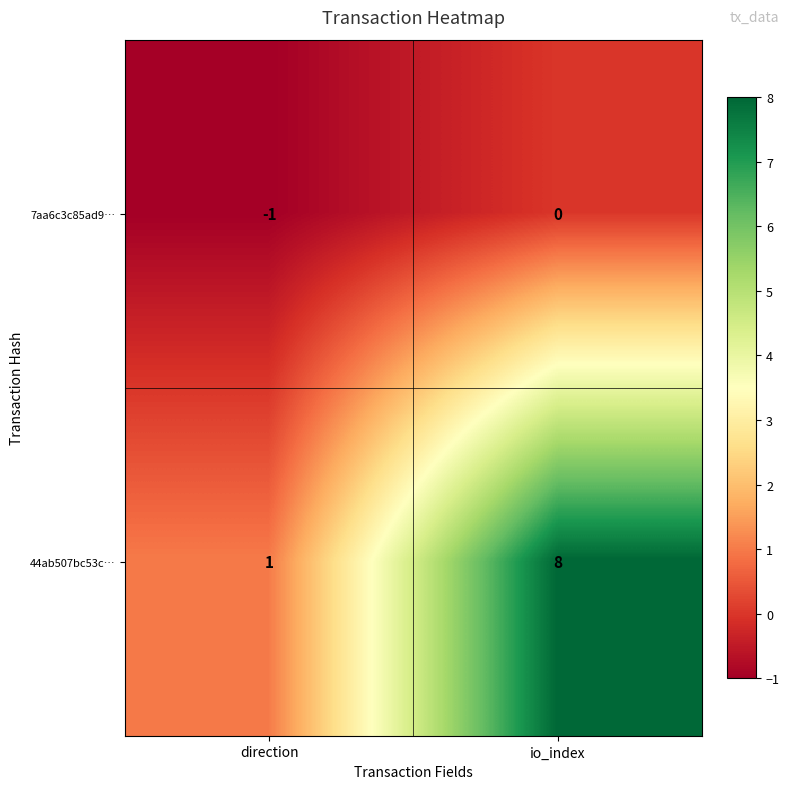

Count the number of categories in the chart.

2